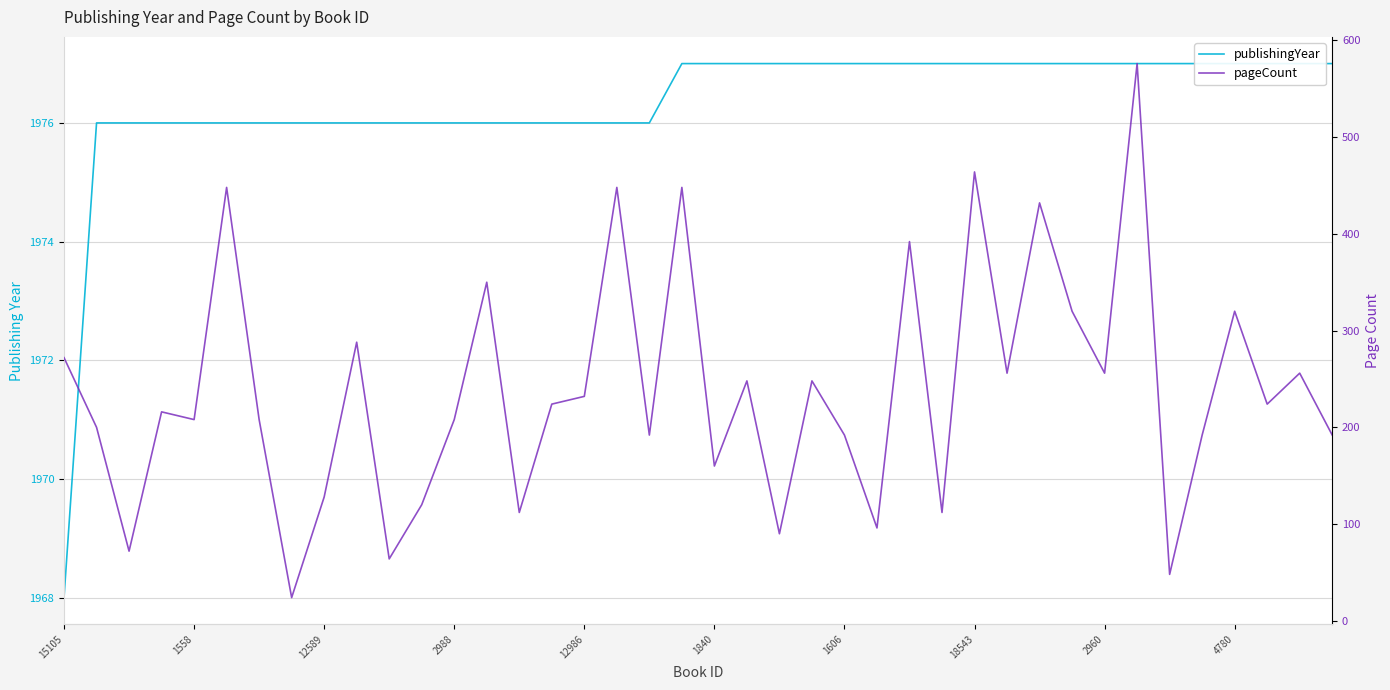

What is the greatest value displayed?

1977